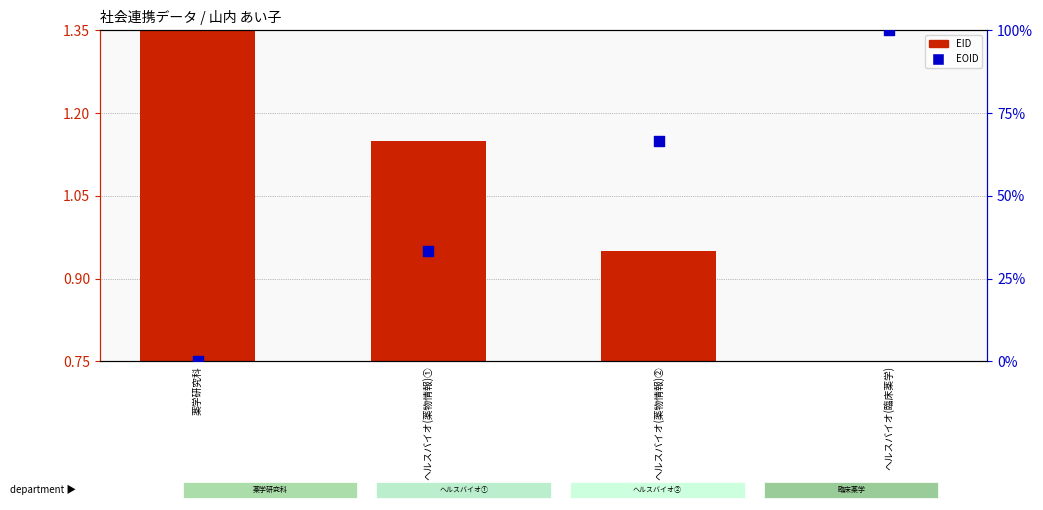

At how many categories does at least one series exceed 11?

3